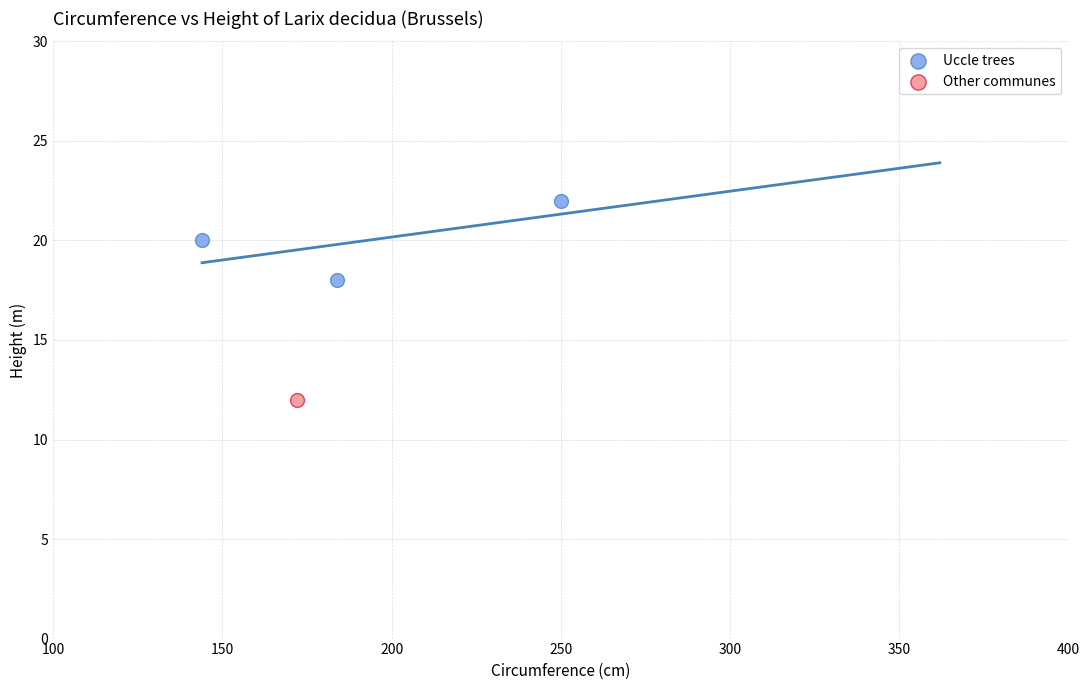

What are all the series names shown in the legend?

Uccle trees, Other communes